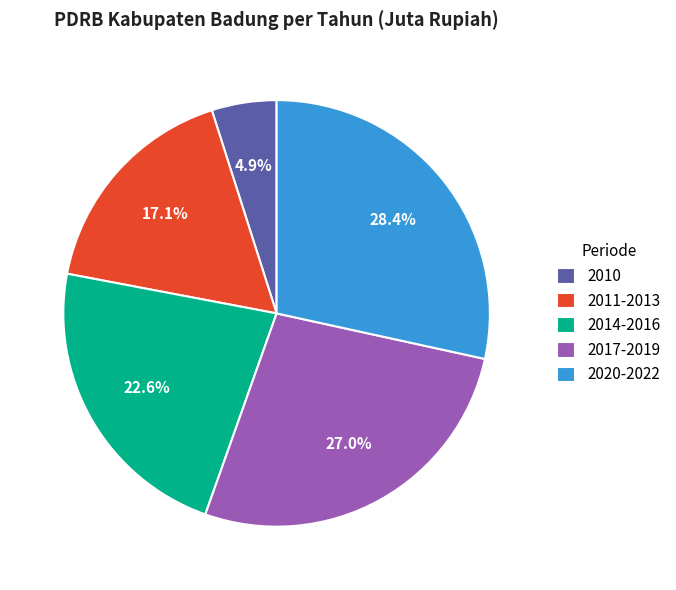

Is 2017-2019 the majority of the pie?

No